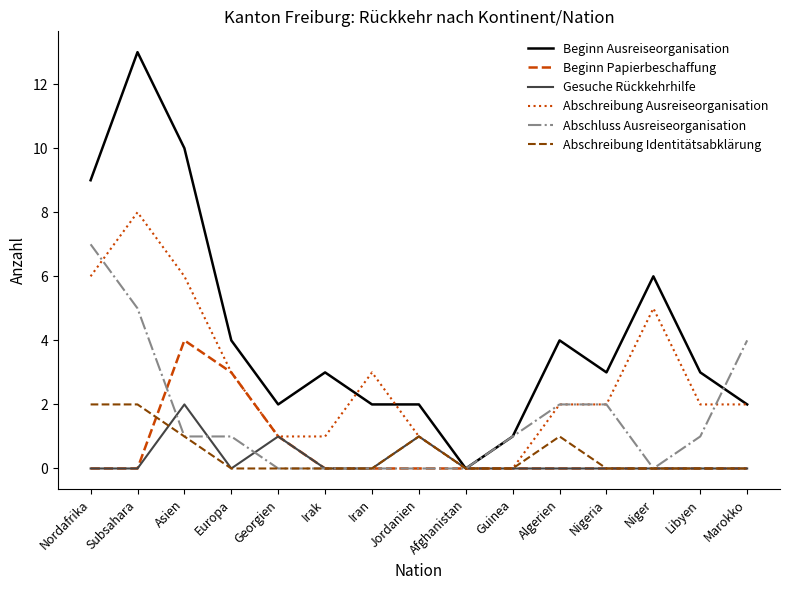

Is it true that Gesuche Rückkehrhilfe equals -1 at Libyen?

False